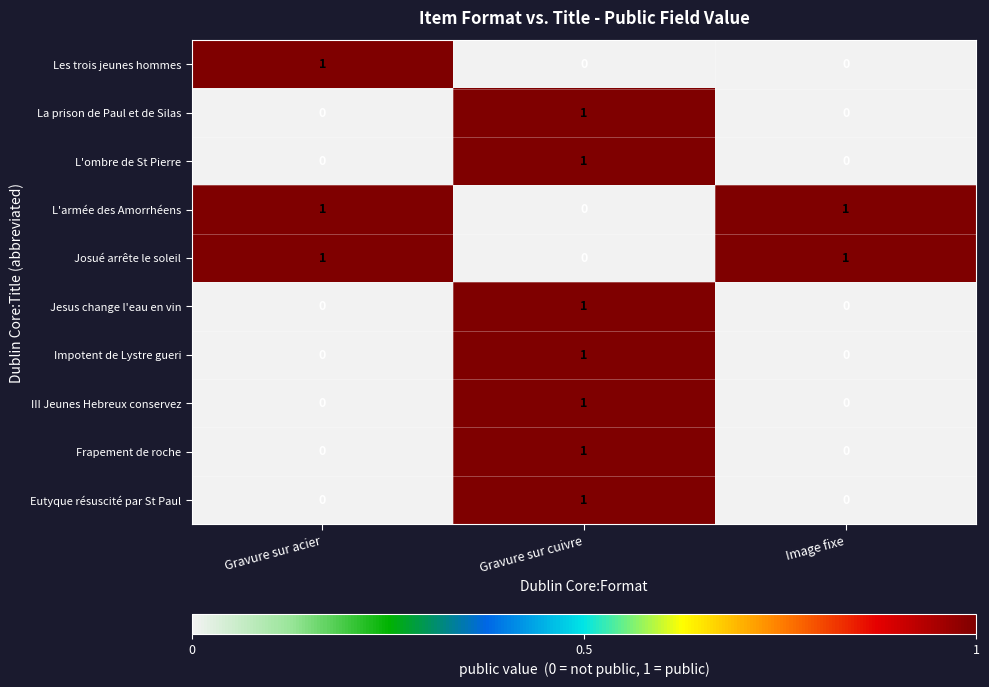

True or false: Impotent de Lystre gueri has a value of 1 at Image fixe.

False